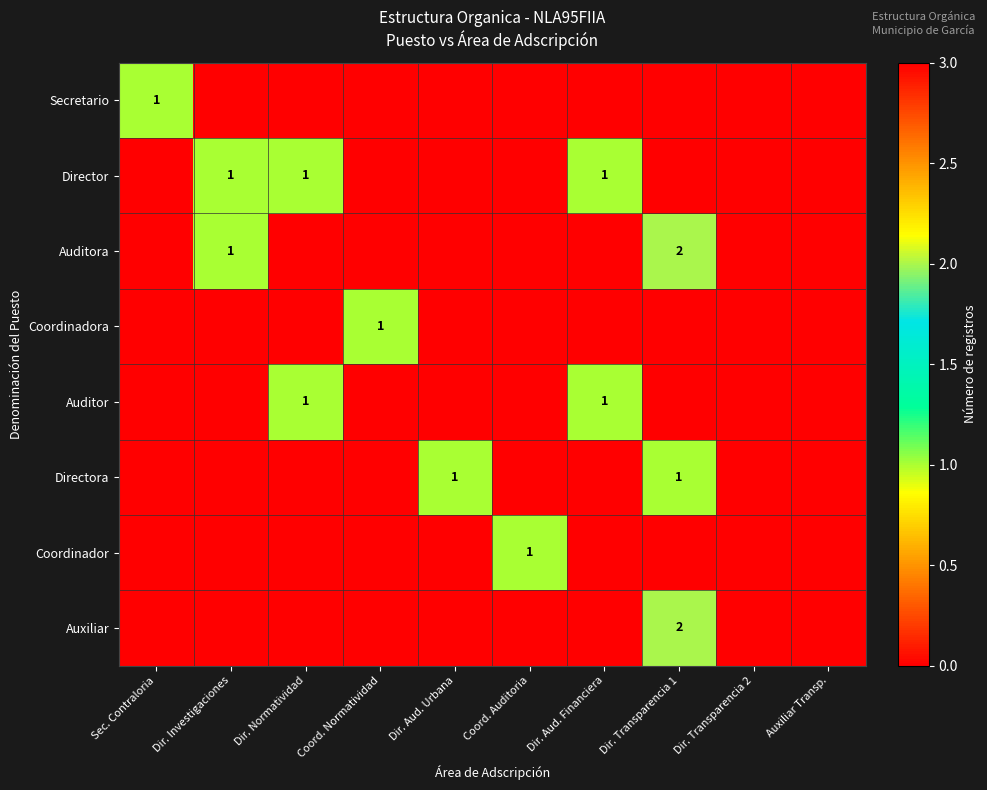

Is it true that Coordinador equals 1 at Coord. Auditoria?

True